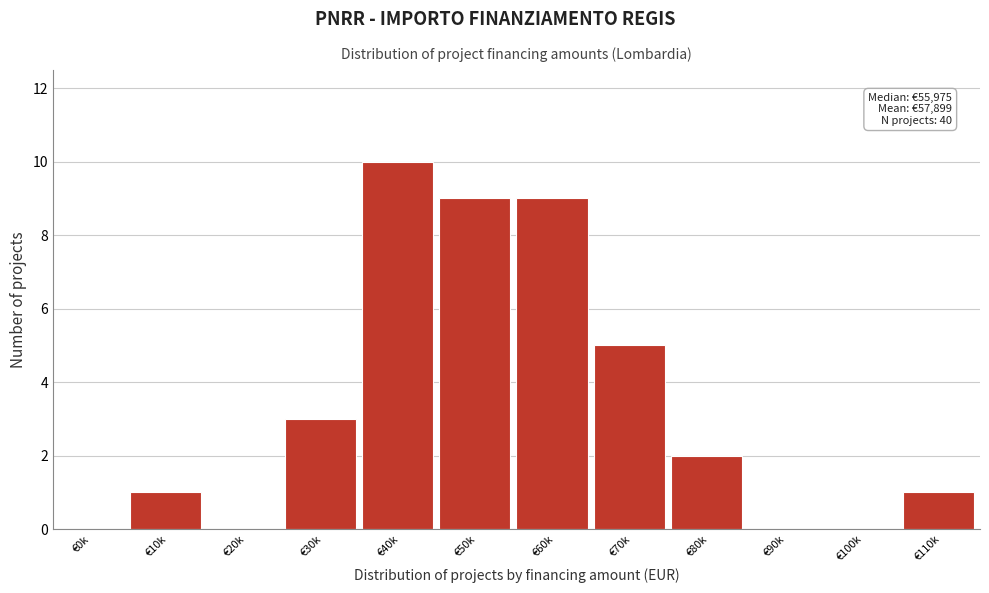

Reading left to right, list all the values displayed in this chart.

€0k=0	€10k=1	€20k=0	€30k=3	€40k=10	€50k=9	€60k=9	€70k=5	€80k=2	€90k=0	€100k=0	€110k=1